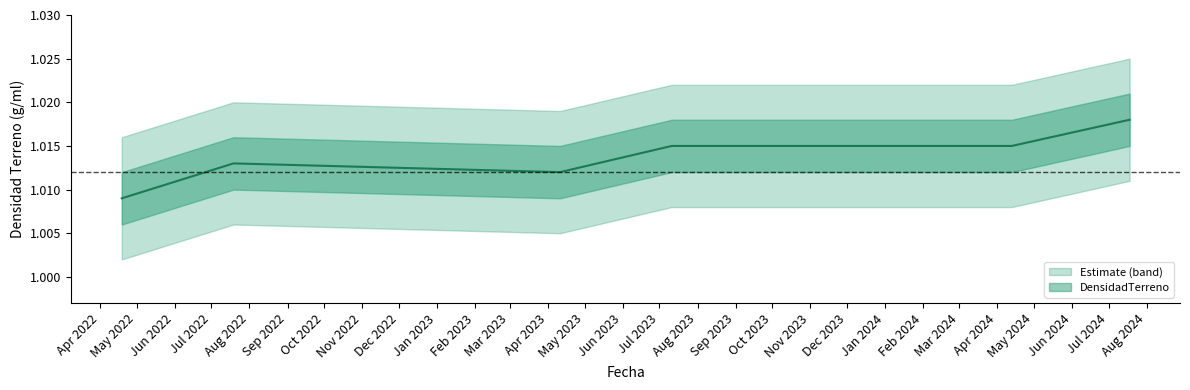

Reading left to right, list all the values displayed in this chart.

2022-04-19=1.0	2022-07-19=1.0	2023-04-11=1.0	2023-07-11=1.0	2024-04-13=1.0	2024-07-18=1.0